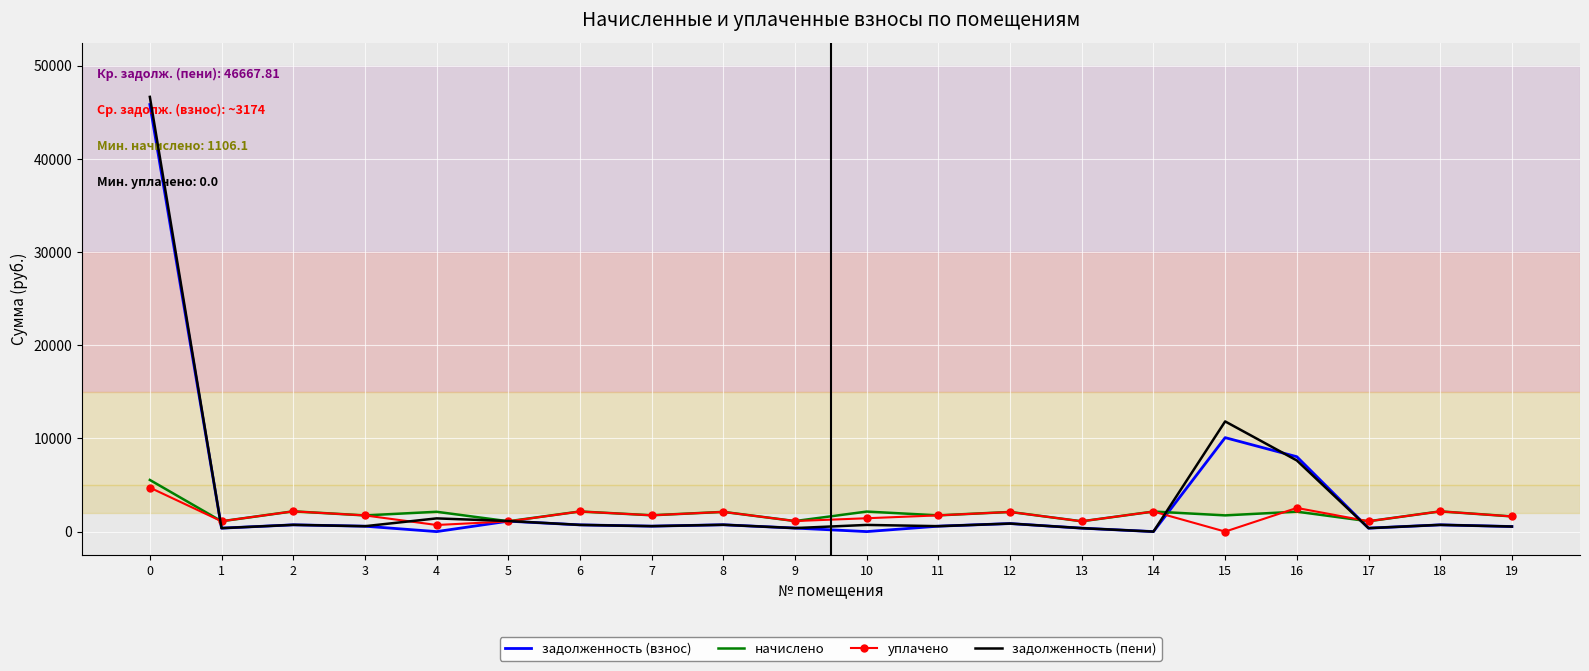

What is the sum of the задолженность (взнос) values at 11 and 14?

583.0